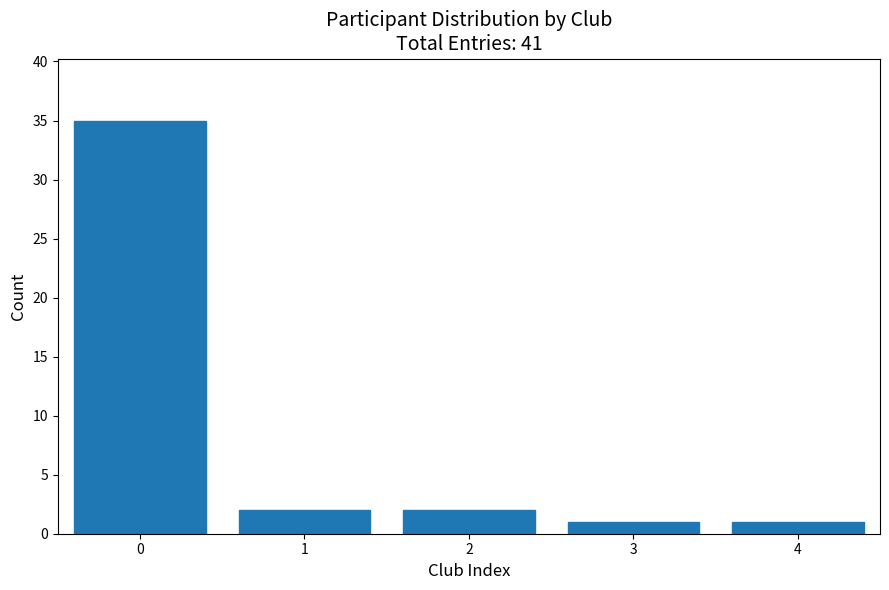

Reading right to left, transcribe all the data shown in this chart.

4=1	3=1	2=2	1=2	0=35